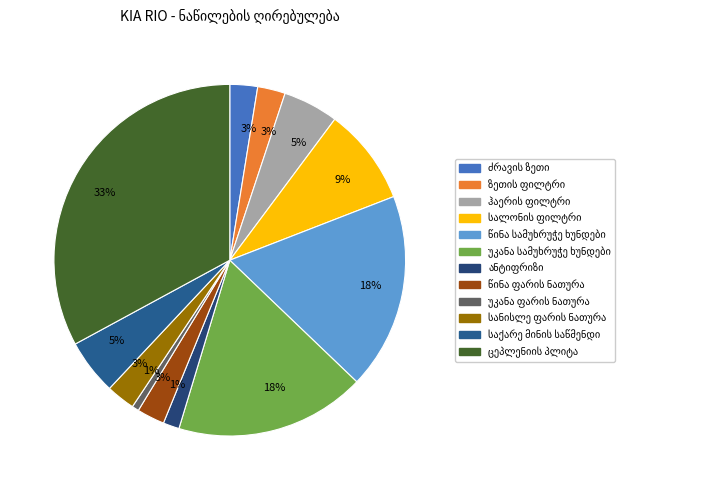

Which category has the smallest portion of the pie?

უკანა ფარის ნათურა